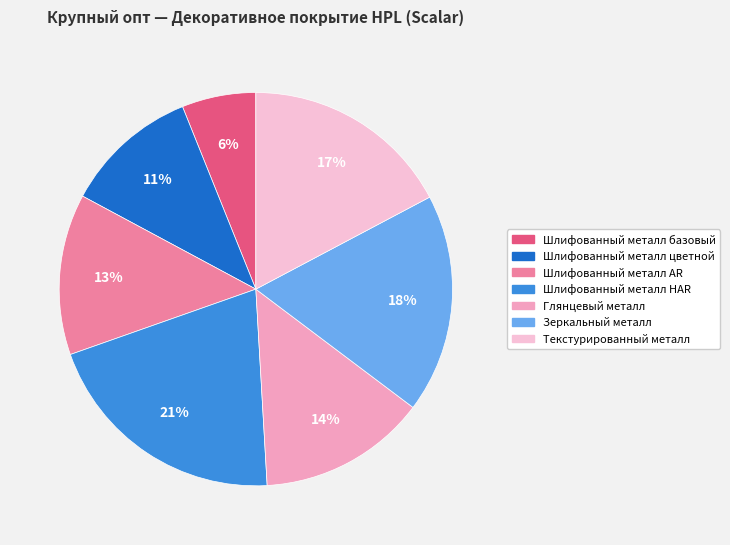

Combined, do Зеркальный металл and Шлифованный металл HAR account for over 50%?

No